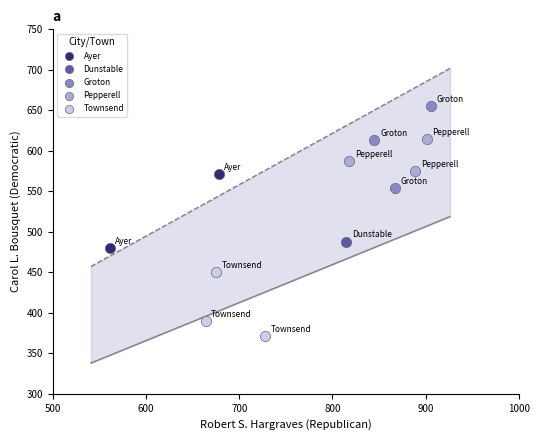

What are all the series names shown in the legend?

Ayer, Dunstable, Groton, Pepperell, Townsend